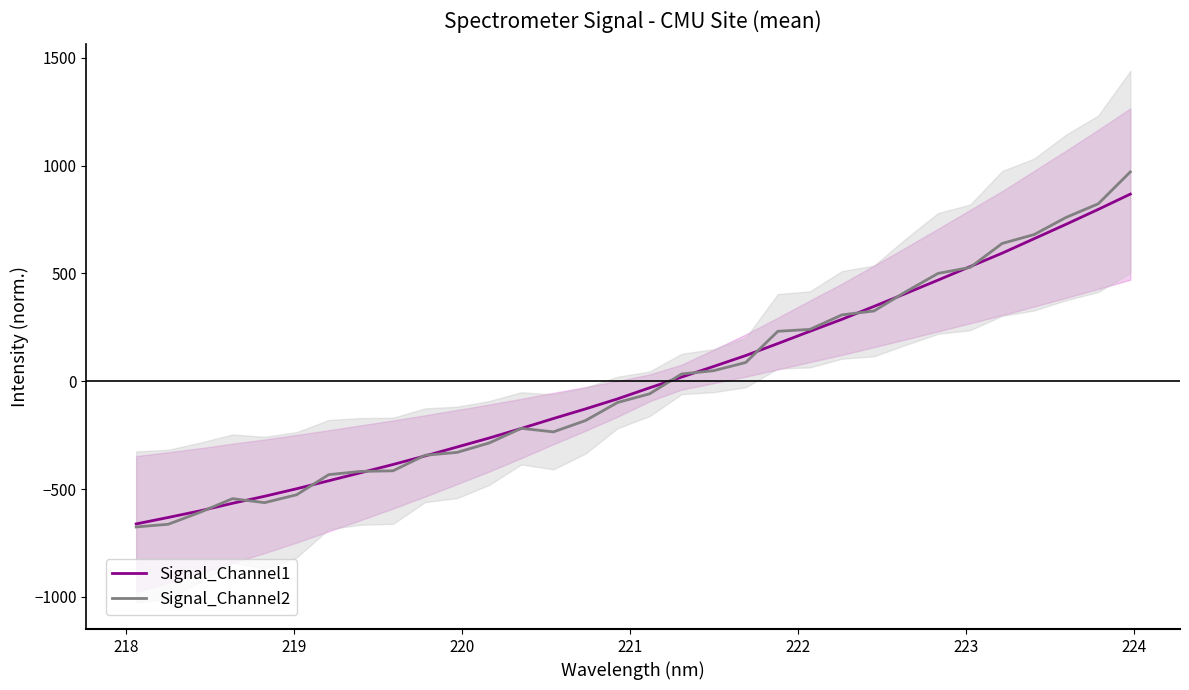

At how many categories does at least one series exceed -74?

16